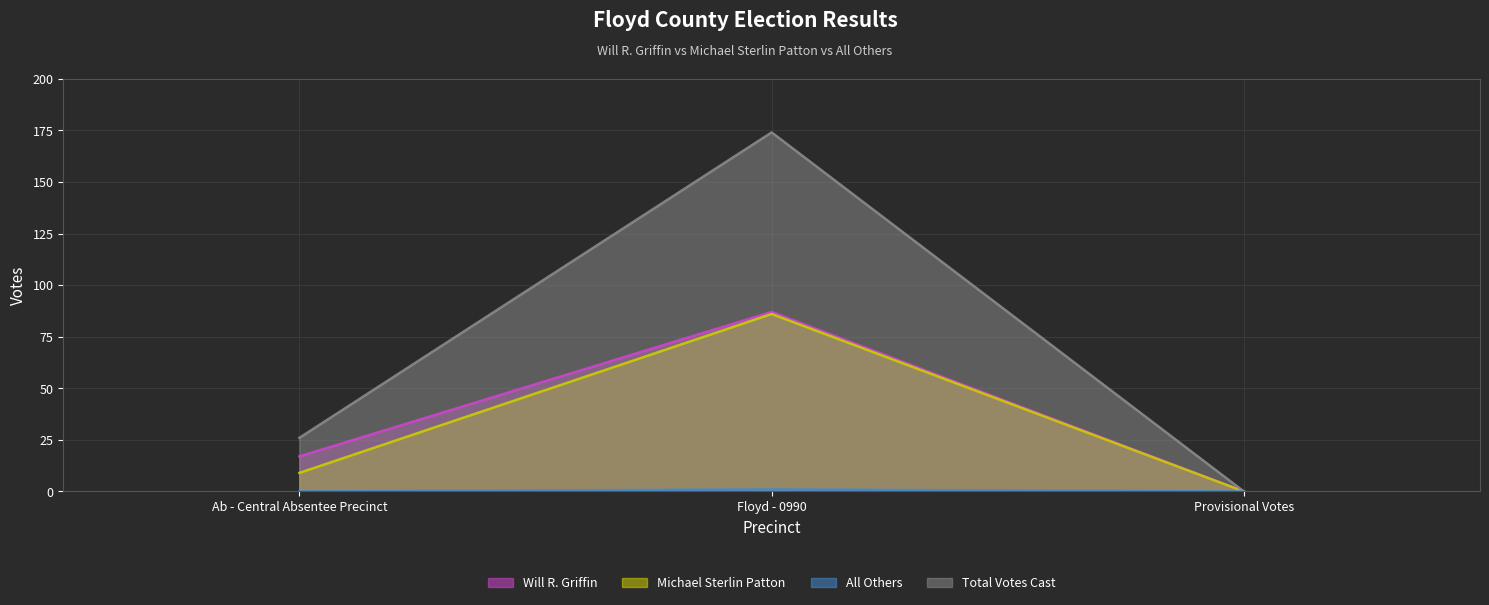

Between Floyd - 0990 and Provisional Votes, which series saw the biggest shift?

Total Votes Cast